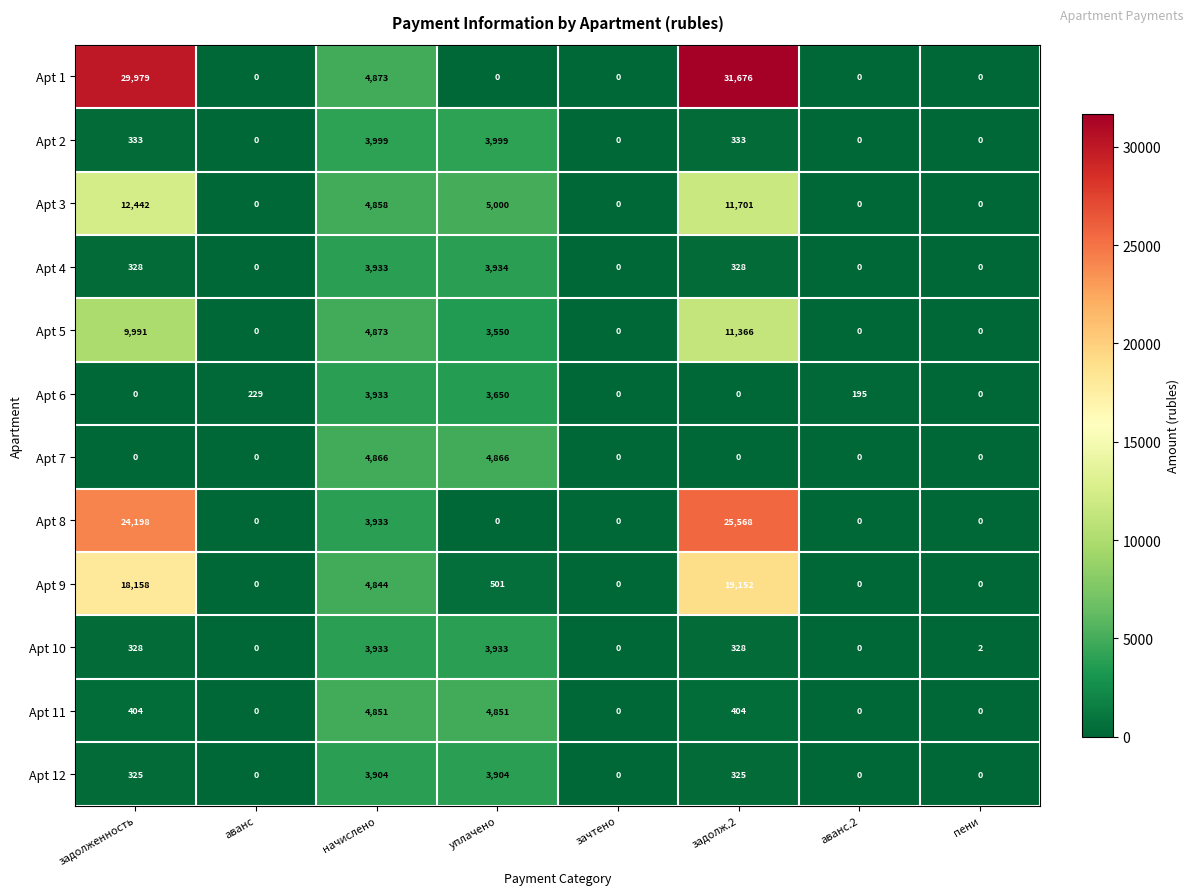

At how many categories does at least one series exceed 30211?

1